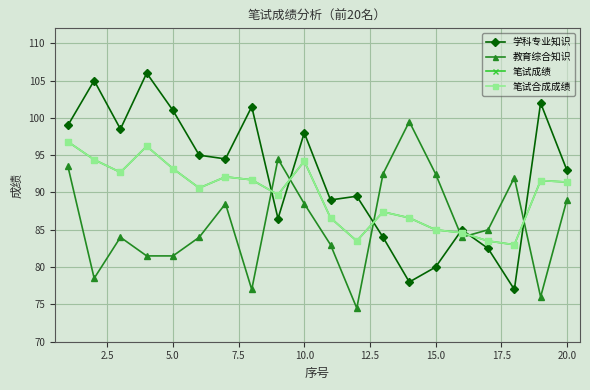

True or false: 笔试合成成绩 and 笔试成绩 cross at least once.

False